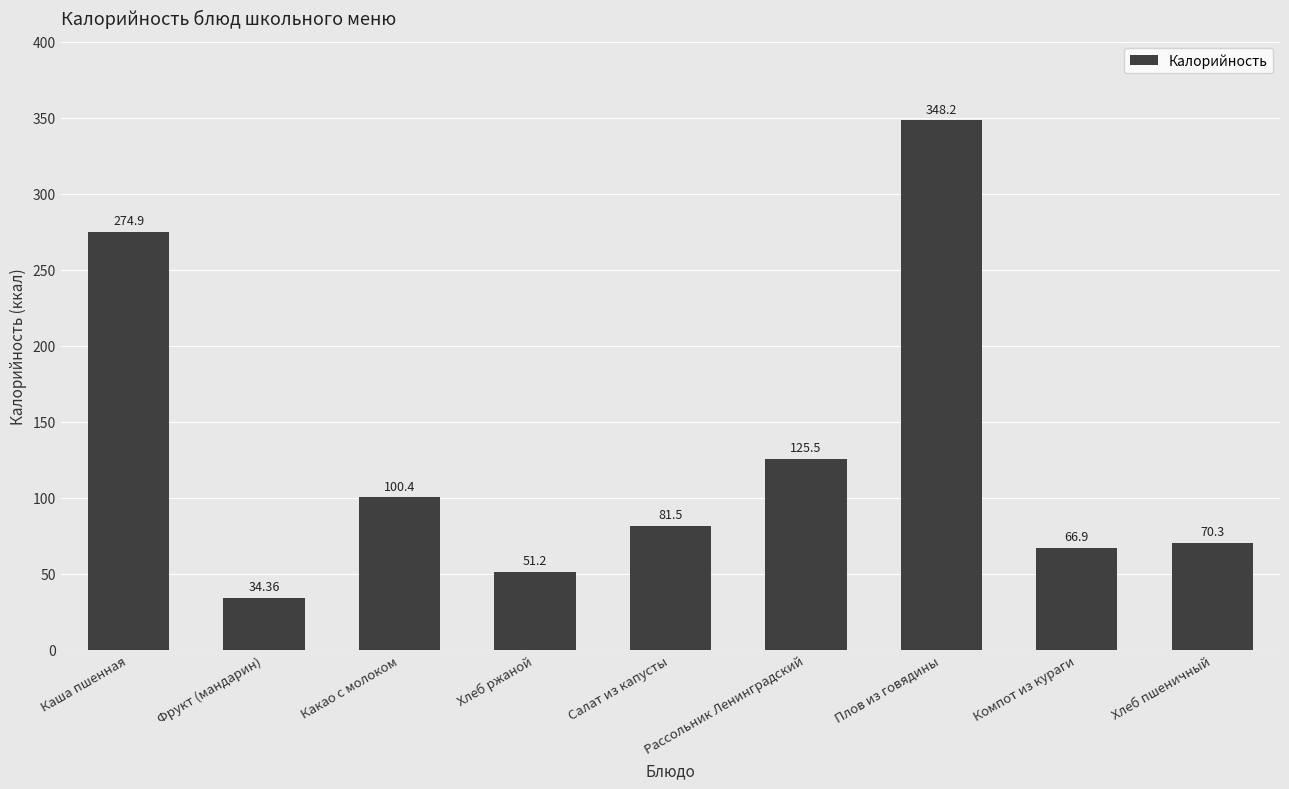

Reading right to left, list all the values displayed in this chart.

Хлеб пшеничный=70.3	Компот из кураги=66.9	Плов из говядины=348.2	Рассольник Ленинградский=125.5	Салат из капусты=81.5	Хлеб ржаной=51.2	Какао с молоком=100.4	Фрукт (мандарин)=34.4	Каша пшенная=274.9